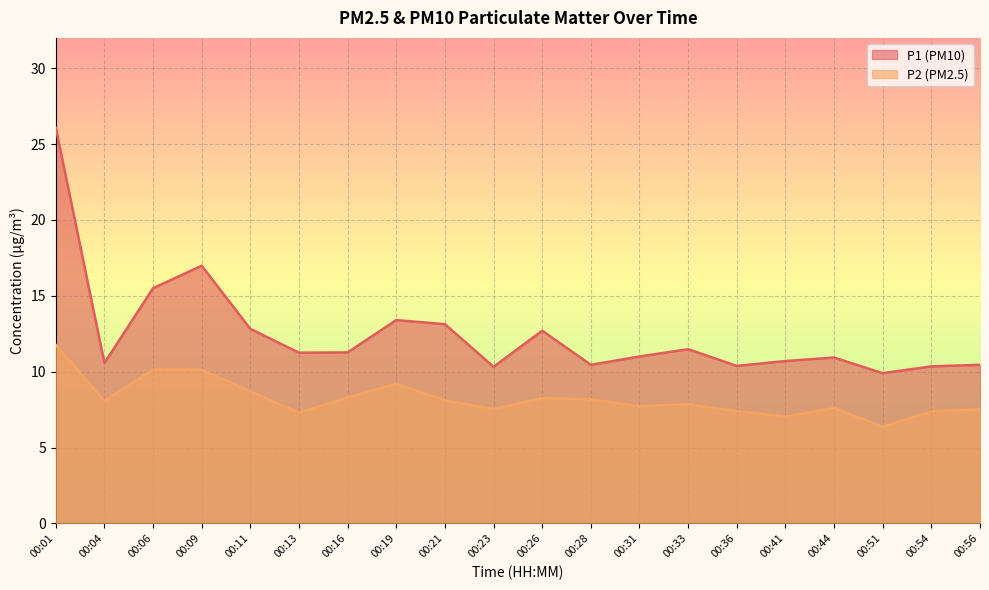

Is it true that P2 equals 1.6 at 00:51?

False